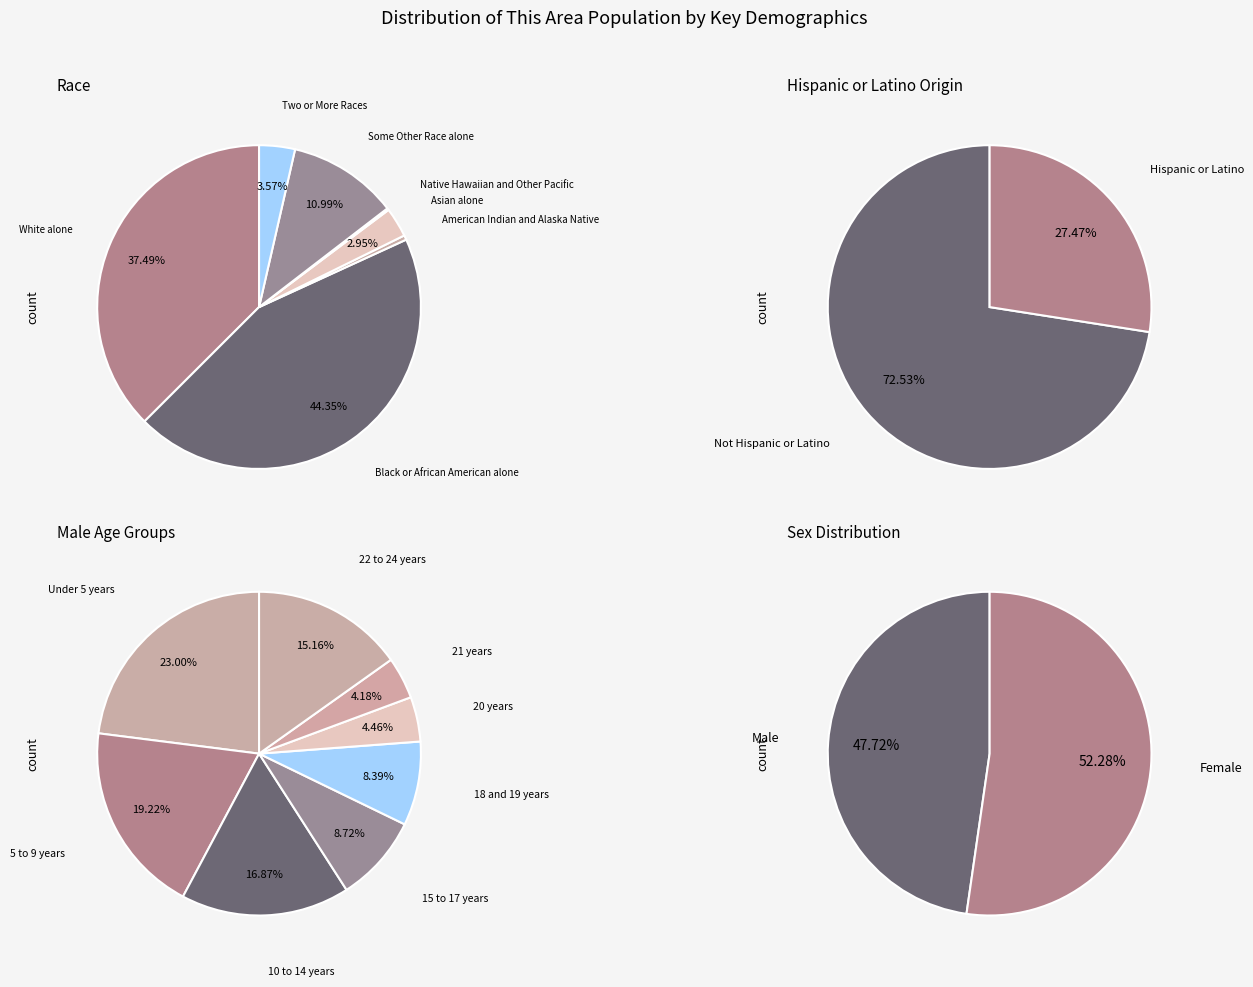

Is White alone the majority of the pie?

No